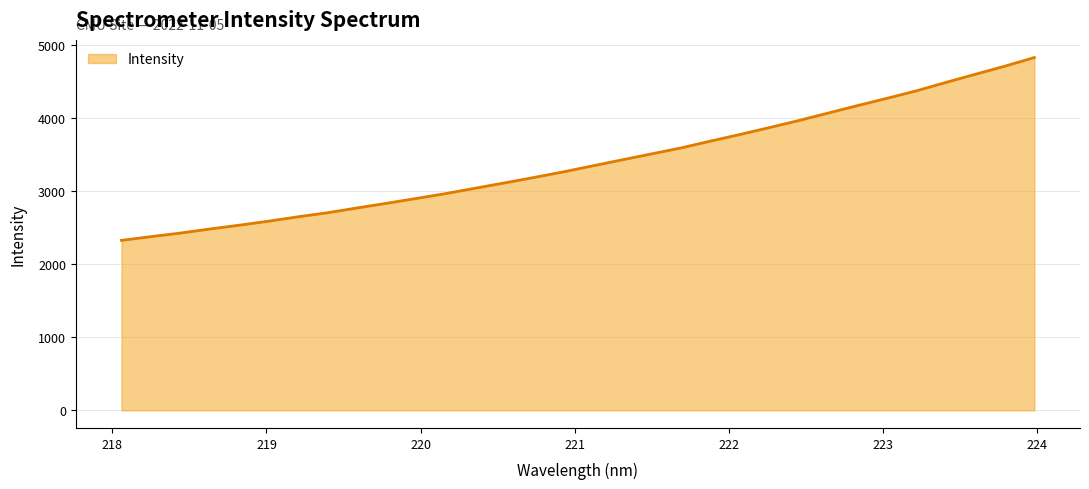

What is the maximum value shown in the chart?

4833.1